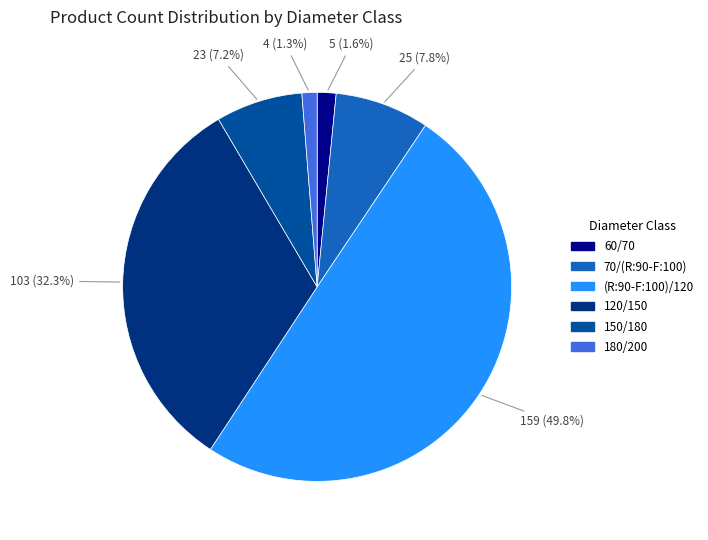

True or false: (R:90-F:100)/120 accounts for 57% of the total.

False